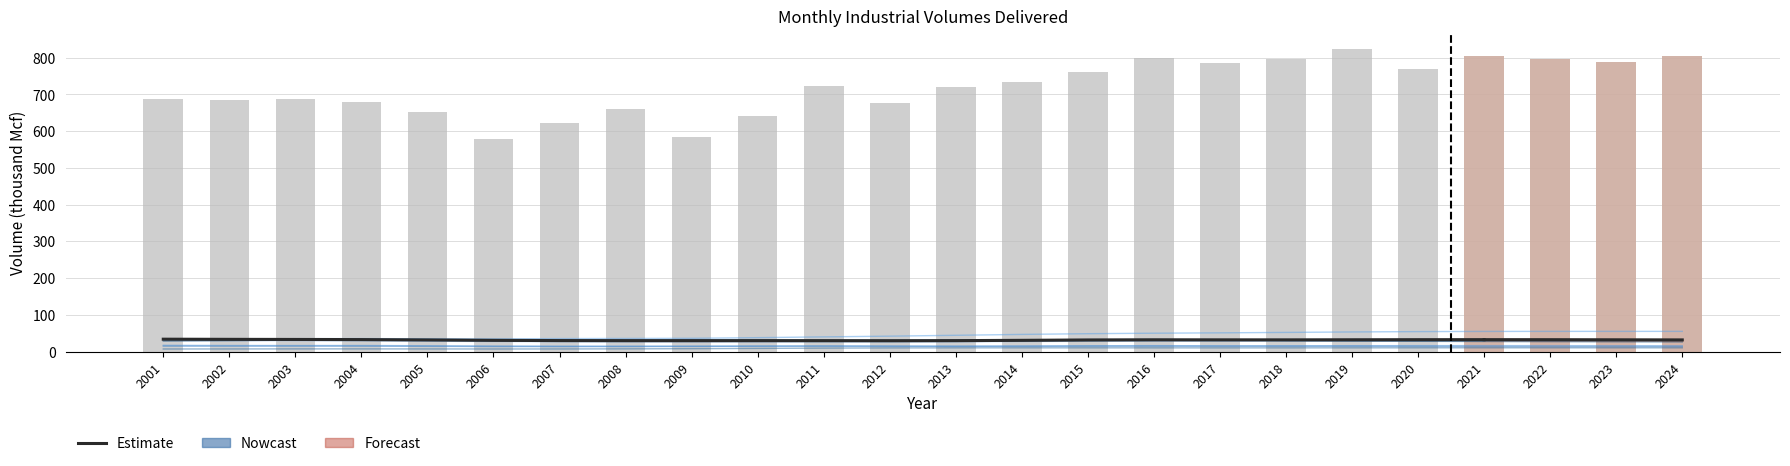

What is the difference between the Alabama values at 2019 and 2007?

3.1